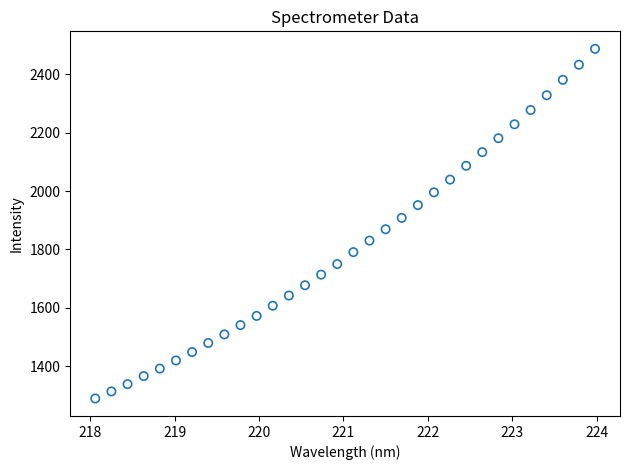

What is the range of X values (max minus min)?

5.9